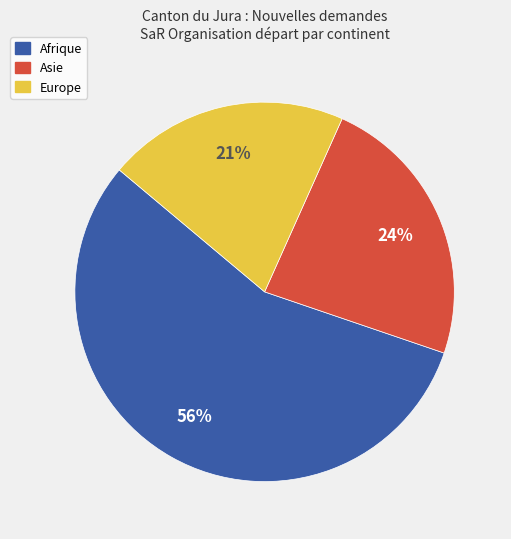

How many slices are in this pie chart?

3